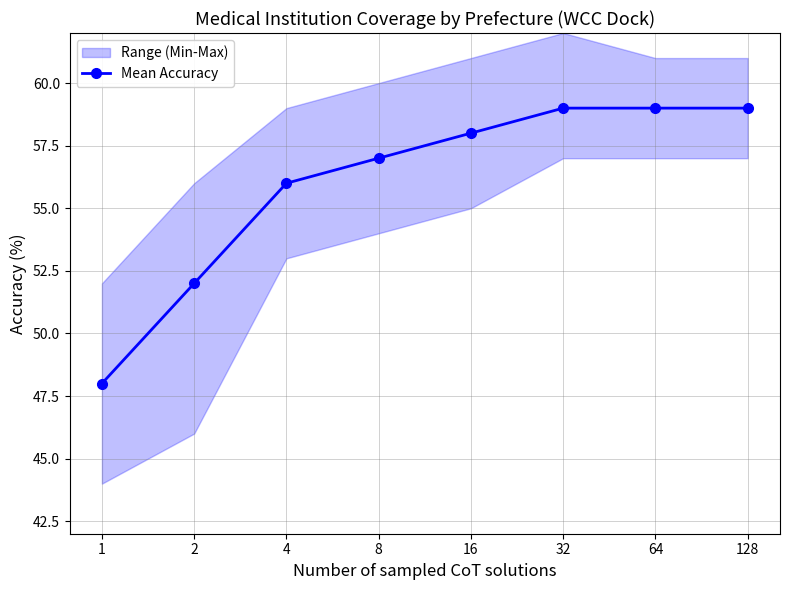

Is this an area chart (filled region under the line)?

No